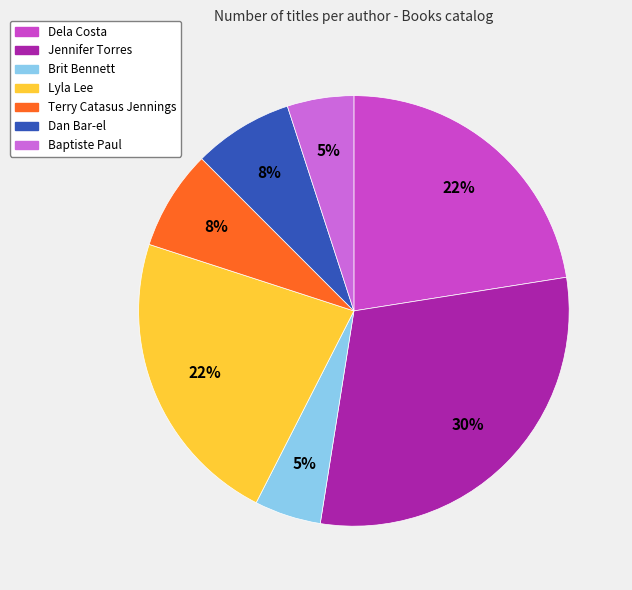

How many segments does this pie chart have?

7